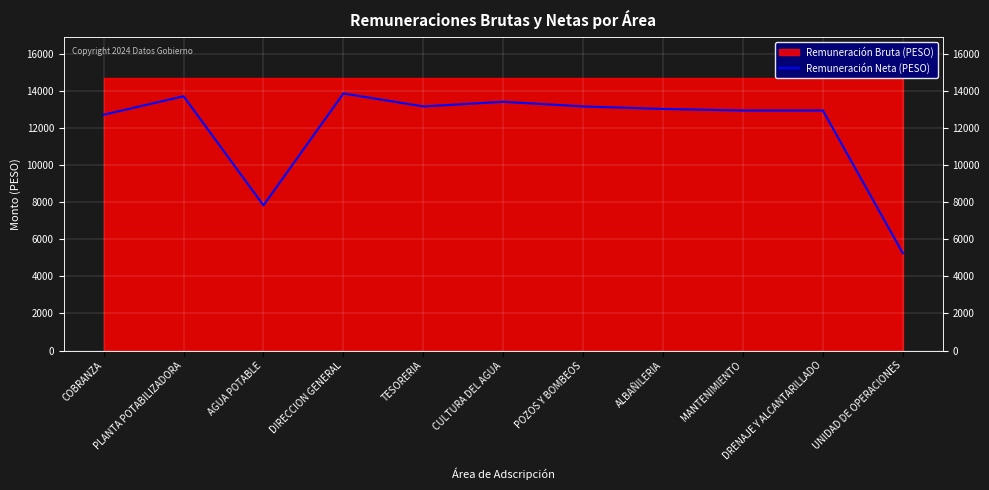

The chart shows a value of 19540.9 at DRENAJE Y ALCANTARILLADO. True or false?

False